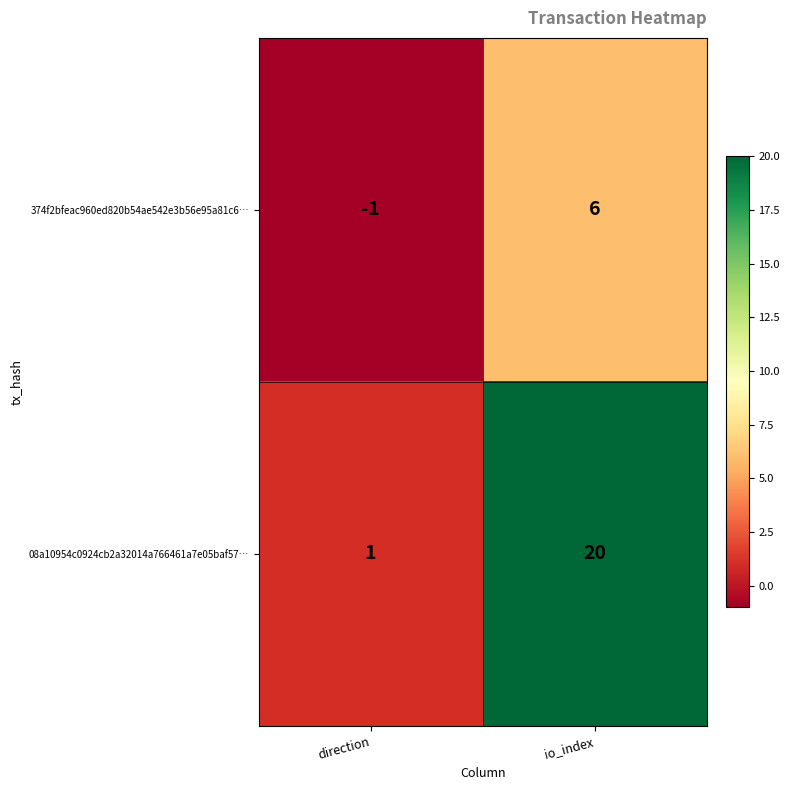

True or false: 374f2bfeac960ed820b54ae542e3b56e95a81c6… has a value of 6 at io_index.

True